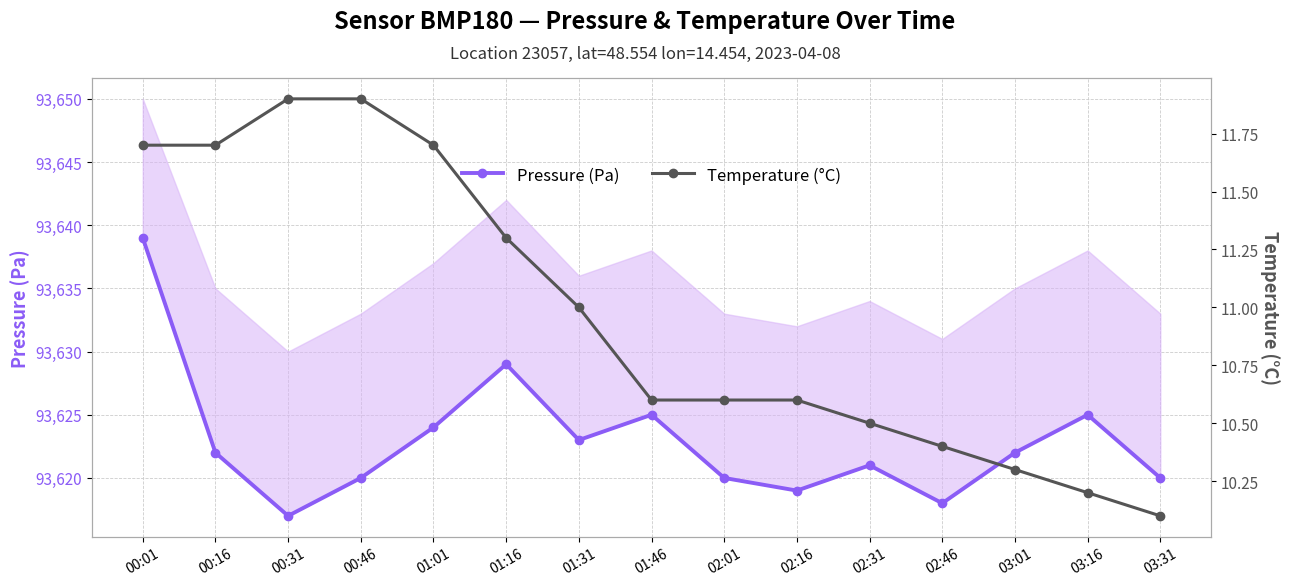

Reading left to right, transcribe all the data shown in this chart.

Pressure (Pa): 93639.0	93622.0	93617.0	93620.0	93624.0	93629.0	93623.0	93625.0	93620.0	93619.0	93621.0	93618.0	93622.0	93625.0	93620.0
Temperature (°C): 11.7	11.7	11.9	11.9	11.7	11.3	11.0	10.6	10.6	10.6	10.5	10.4	10.3	10.2	10.1